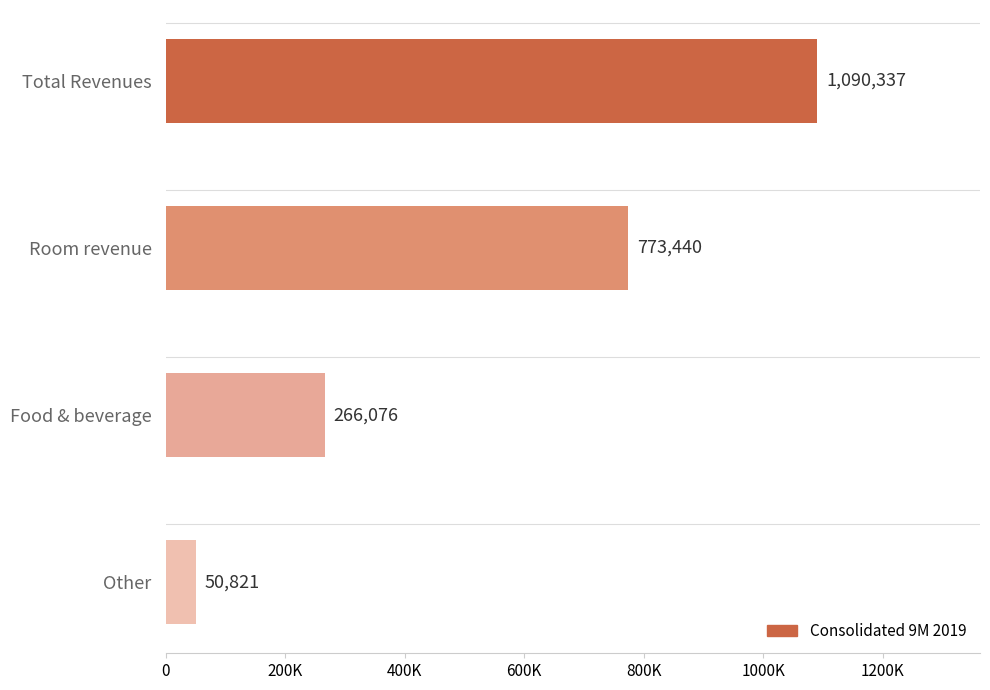

Does the chart contain stacked bars?

No